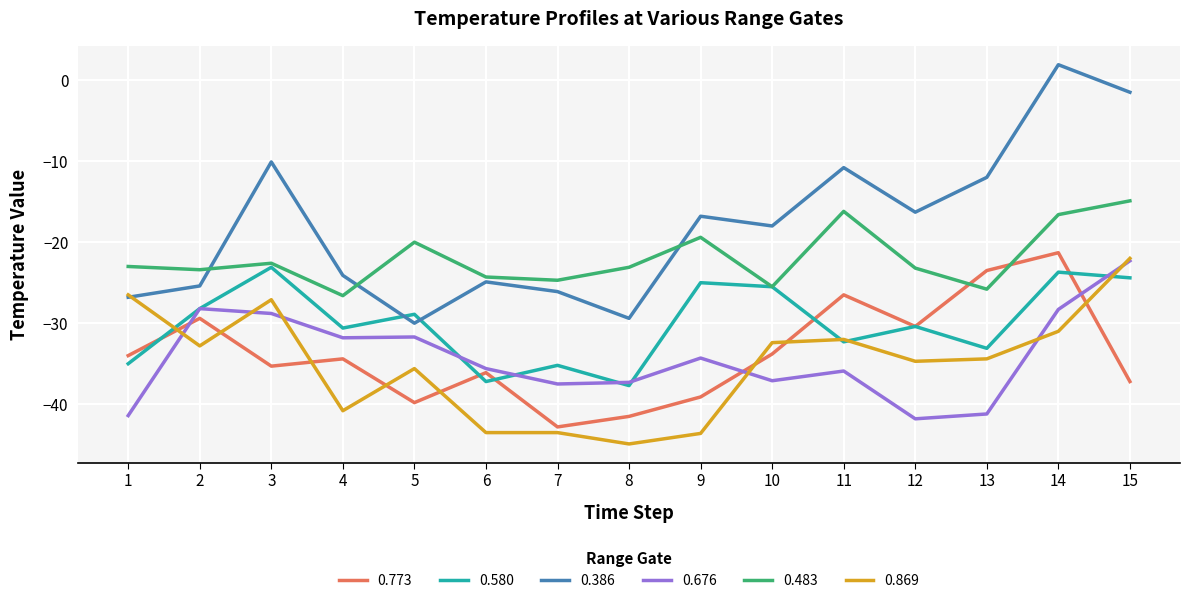

True or false: 0.676 and 0.483 intersect in this chart.

False